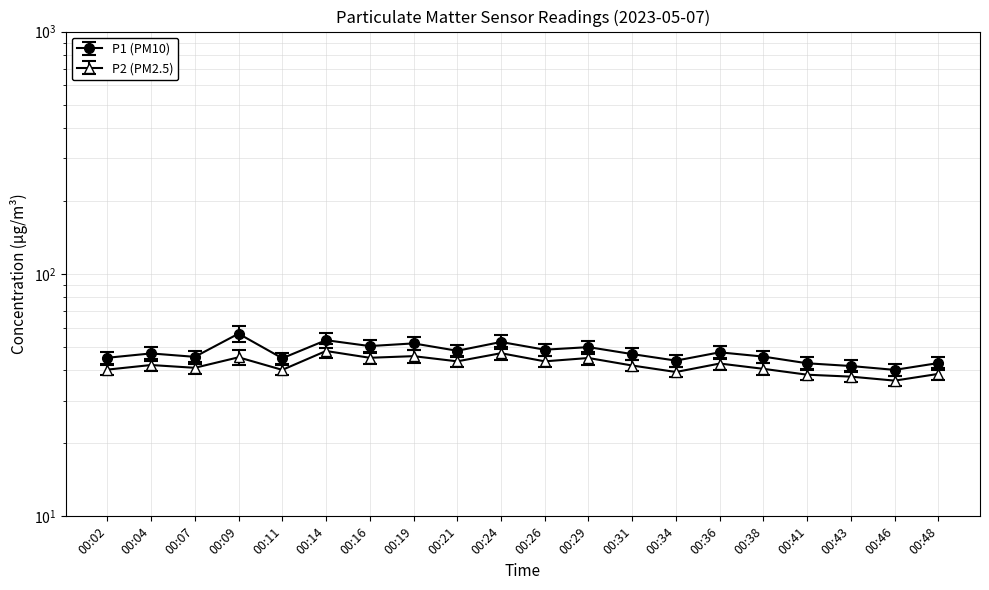

In P1, how many points are higher than both neighbors (excluding endpoints)?

7